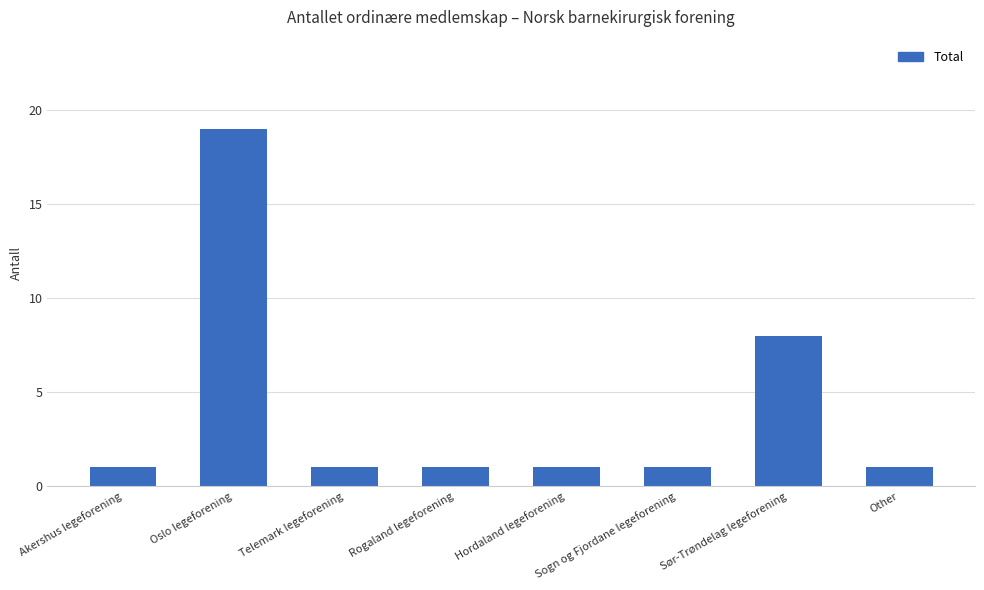

What is the change in value from Hordaland legeforening to Sør-Trøndelag legeforening?

+7